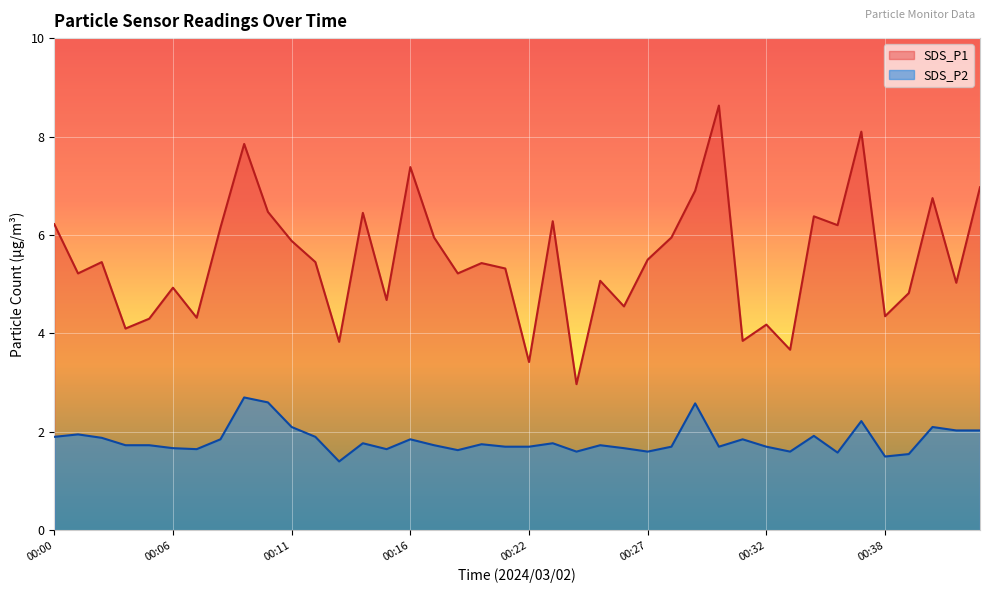

Which category has the highest value across all series?

00:30